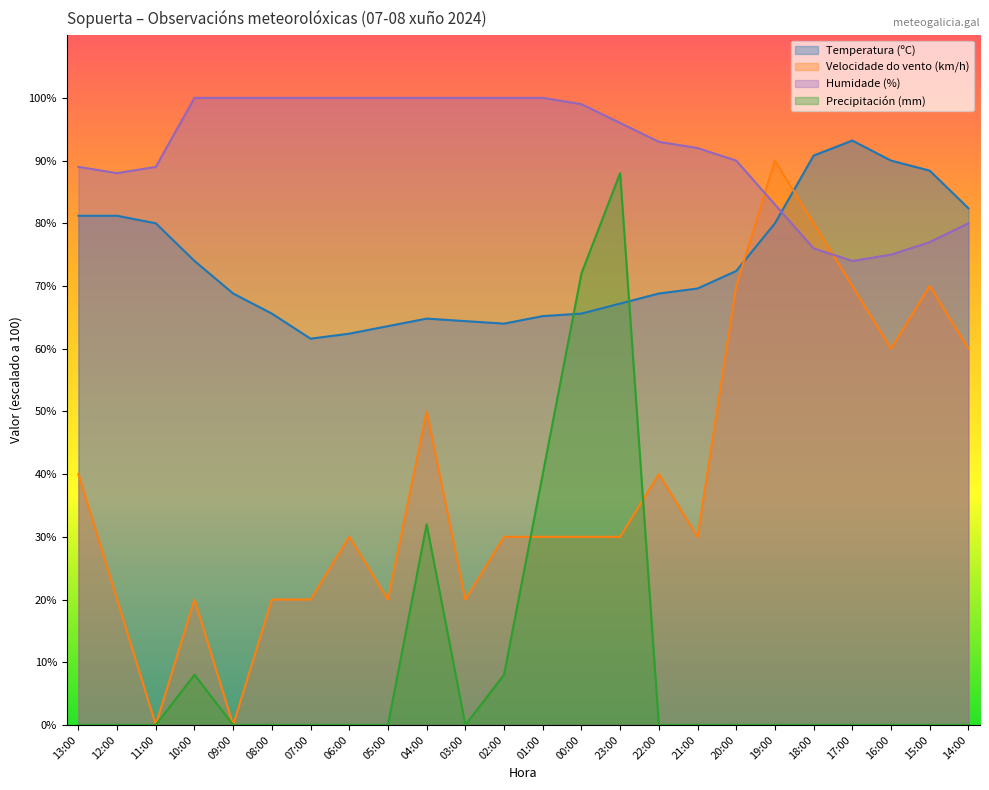

Is it true that Velocidade do vento (km/h) equals 12.8 at 12:00?

False